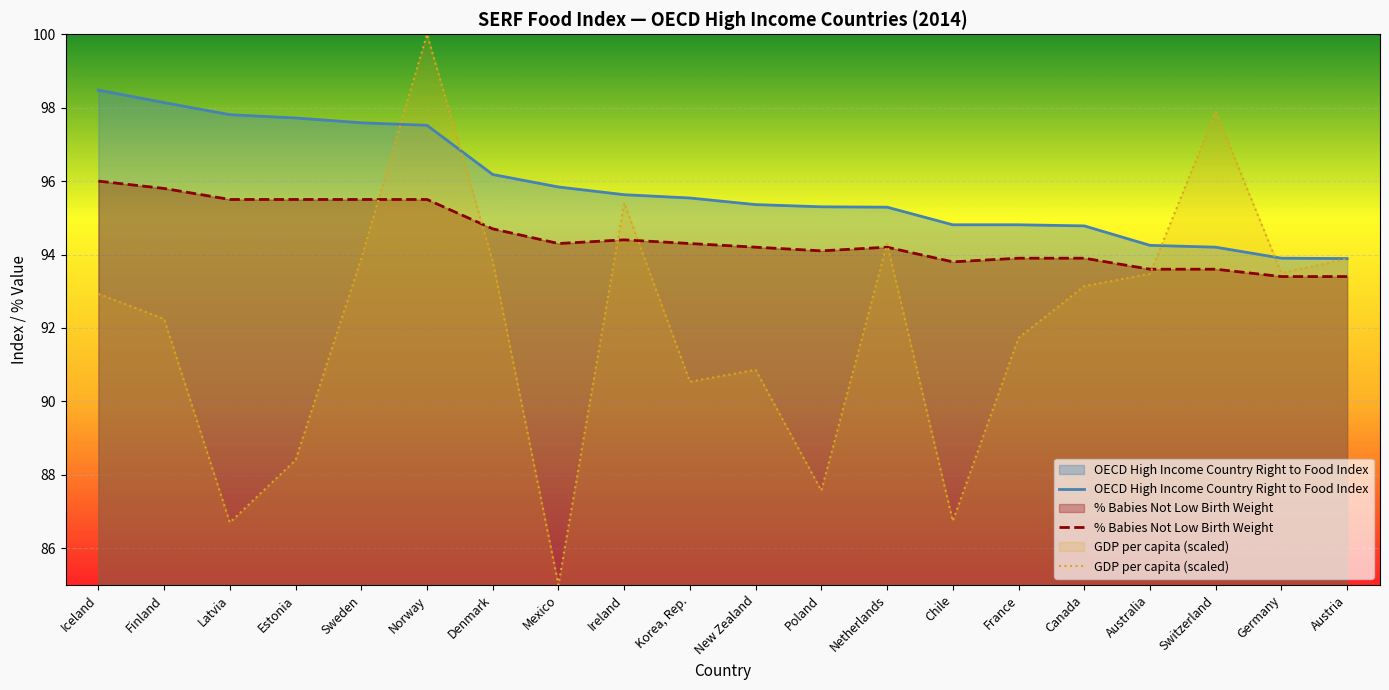

The value at Mexico is 31.7. True or false?

False